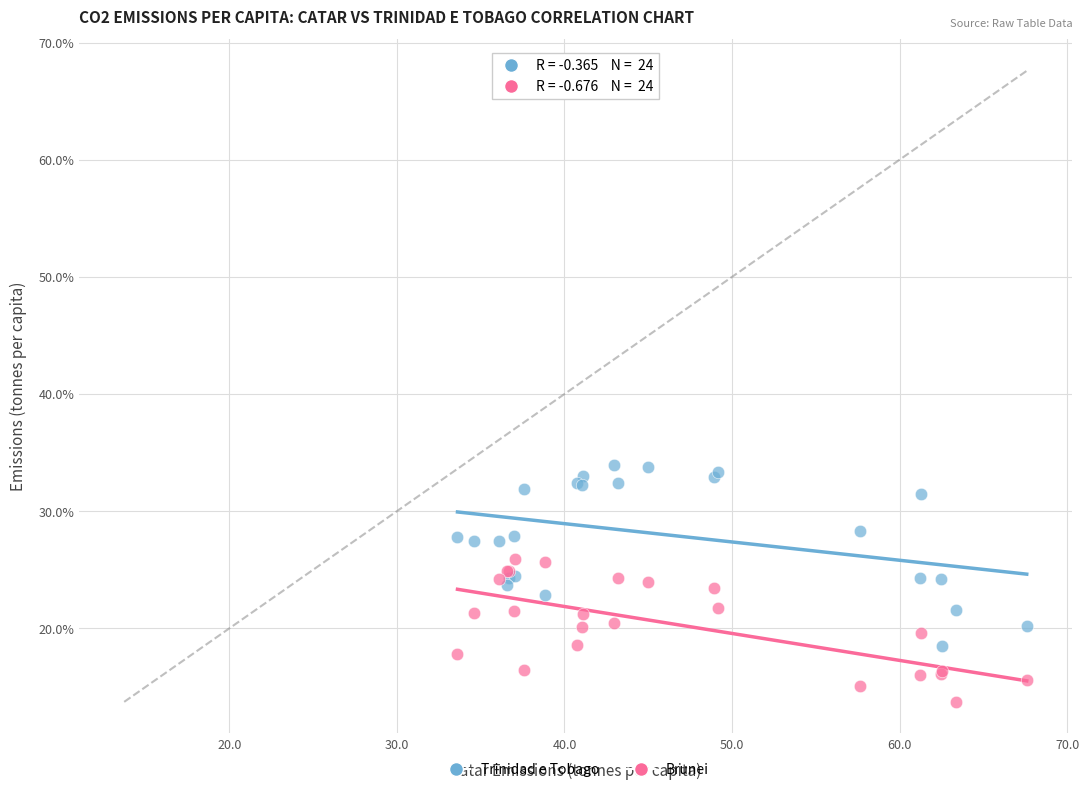

What are all the series names shown in the legend?

Trinidad e Tobago, Brunei